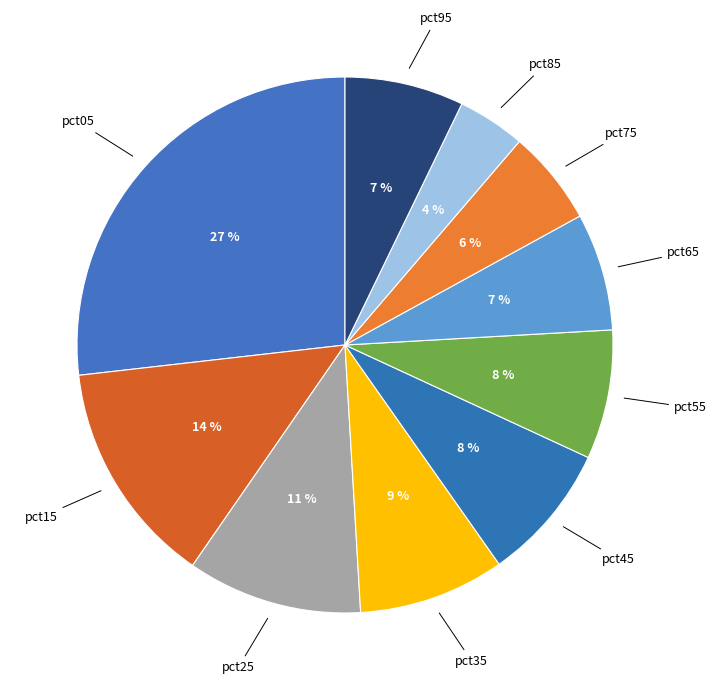

Which slice is the largest?

pct05